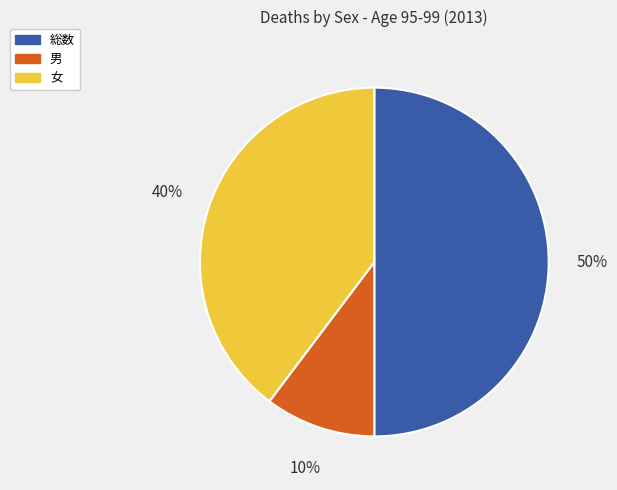

To the nearest percent, what is the difference between the largest and smallest slice percentages?

40%